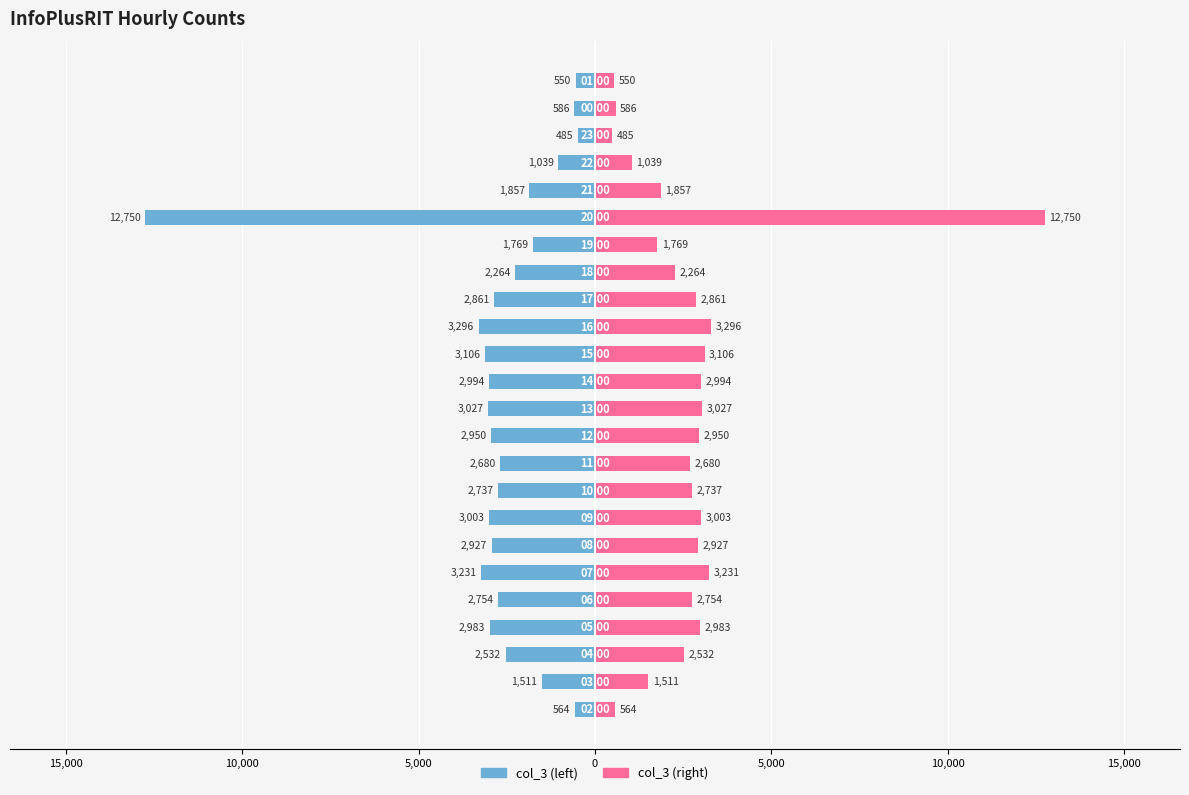

What is the label of the 22nd bar from the left?

21